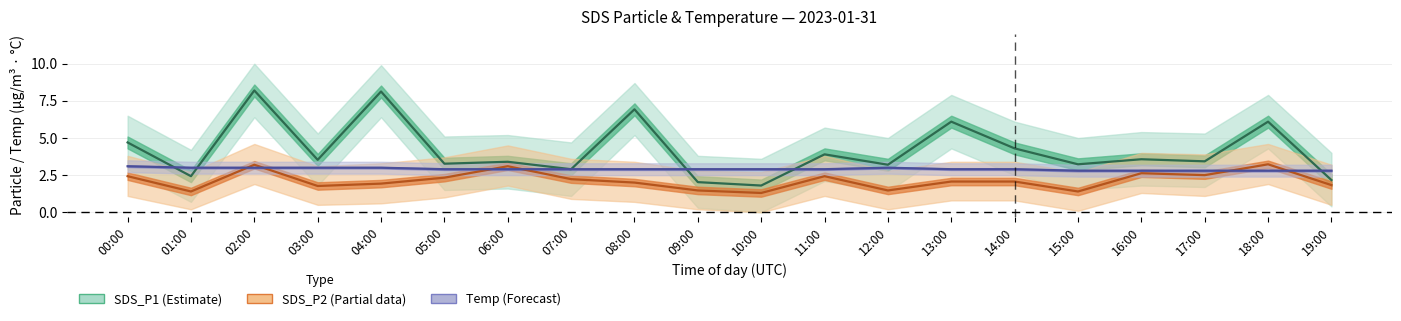

What is the label of the 12th point from the right?

08:00